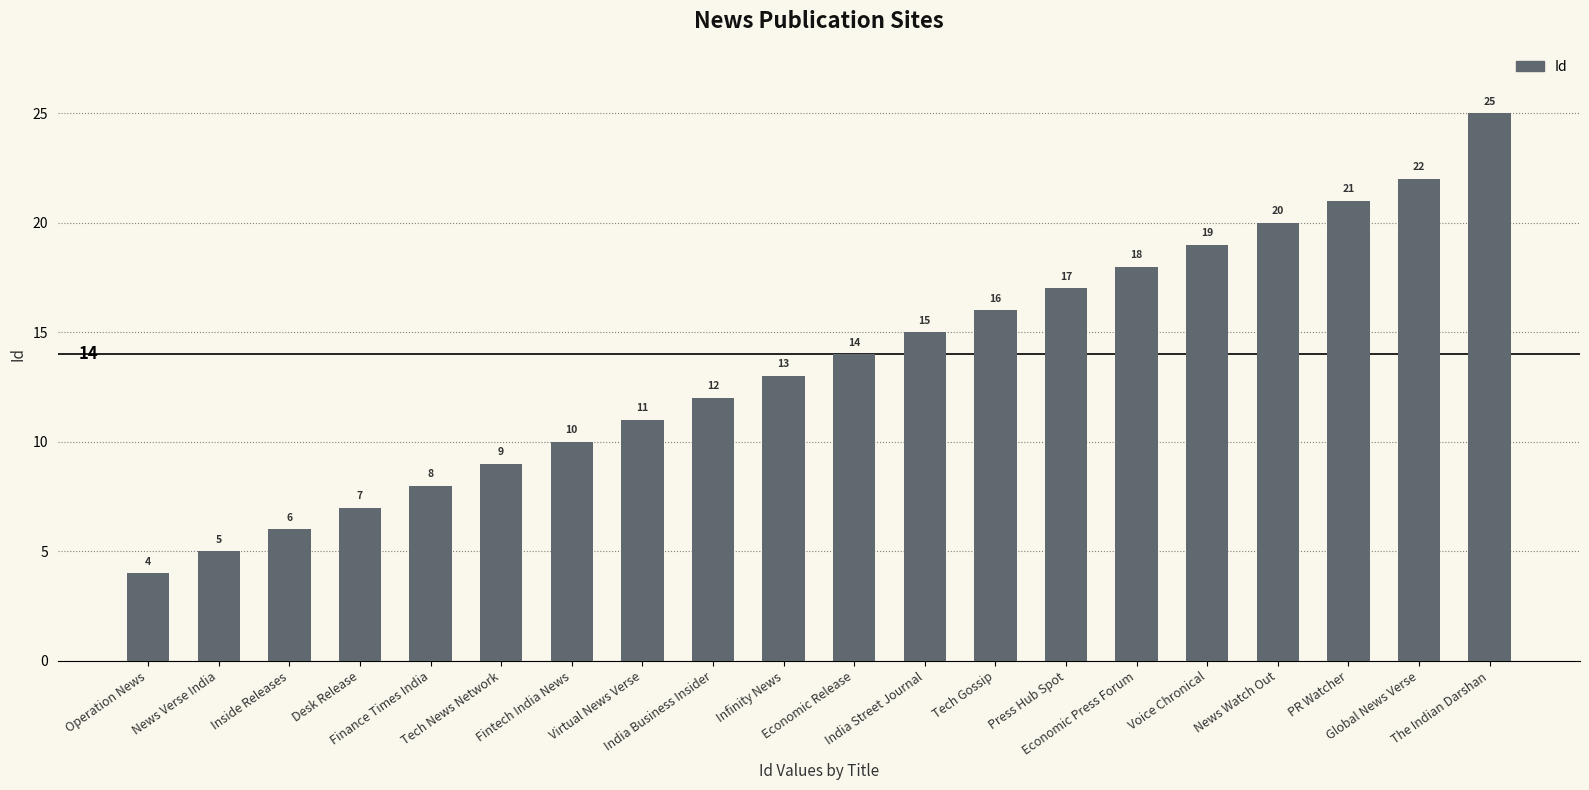

Approximately how many times larger is the value at Economic Press Forum compared to Global News Verse?

0.8